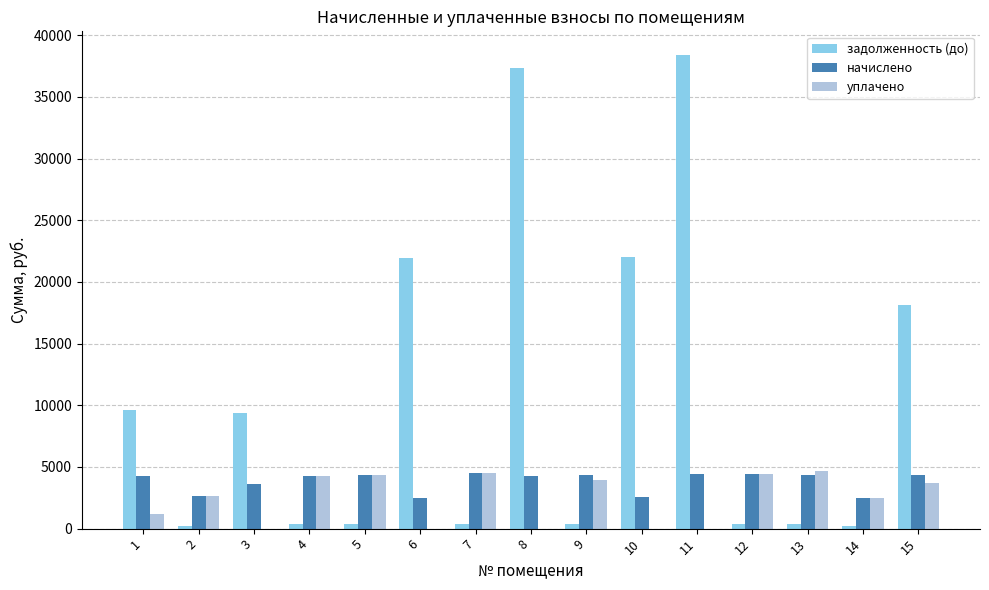

Is the value of начислено at 8 greater than the value of уплачено at 11?

Yes